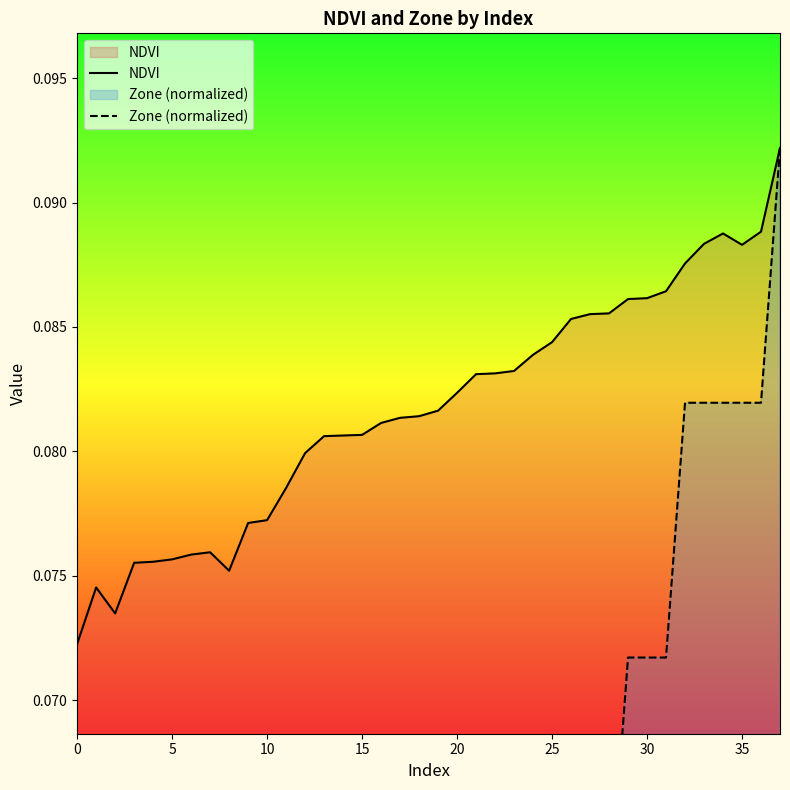

What is the total value across all series at 11?

0.1